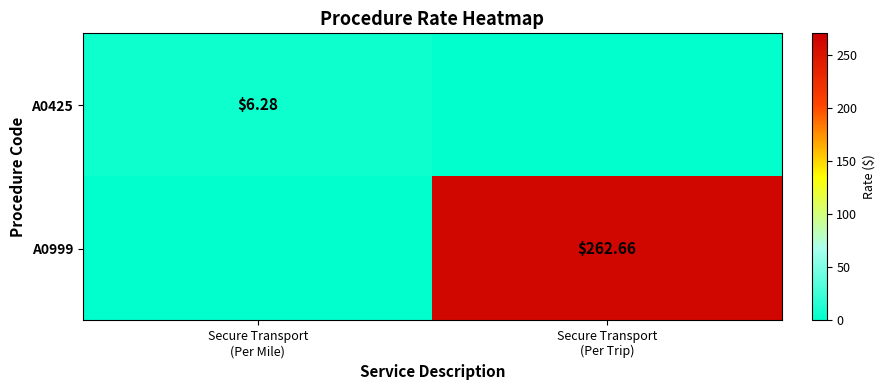

What value does the A0999 series have at Secure Transport (Per Trip)?

262.7